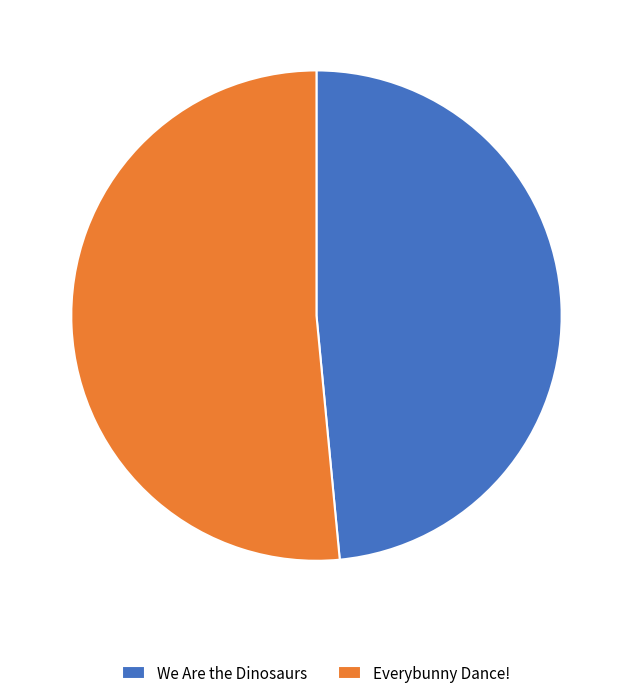

The Everybunny Dance! slice represents 52% of the pie. True or false?

True